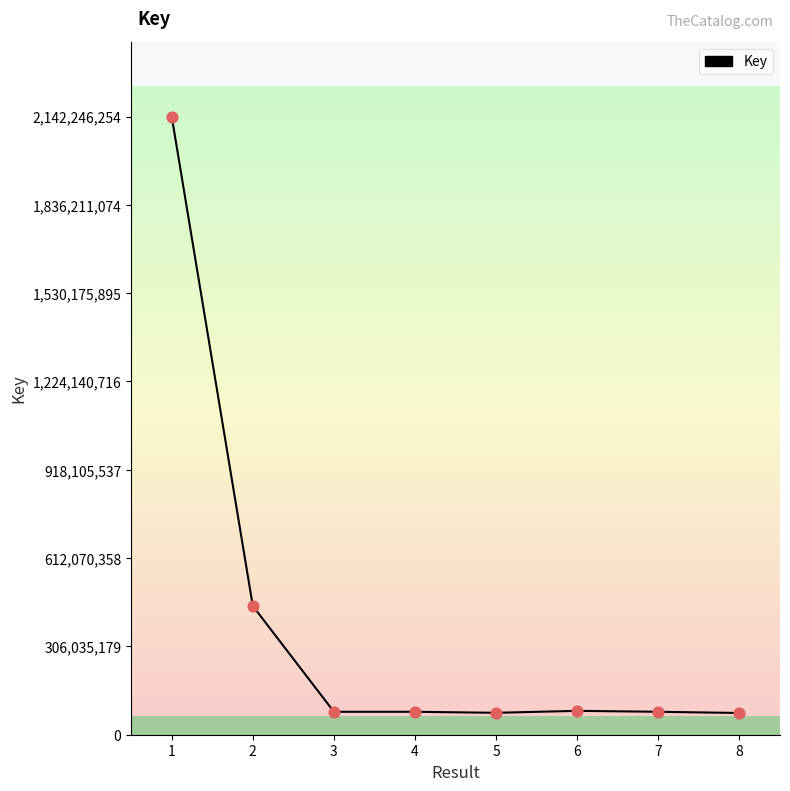

Approximately how many times larger is the value at 7 compared to 4?

1.0